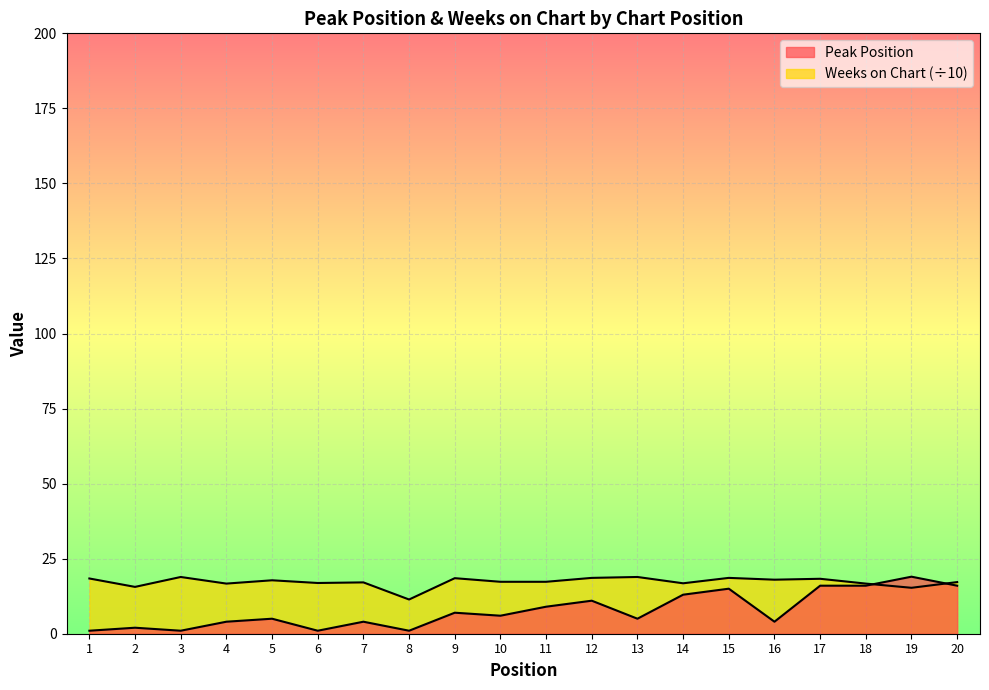

At how many categories does at least one series exceed 15?

19